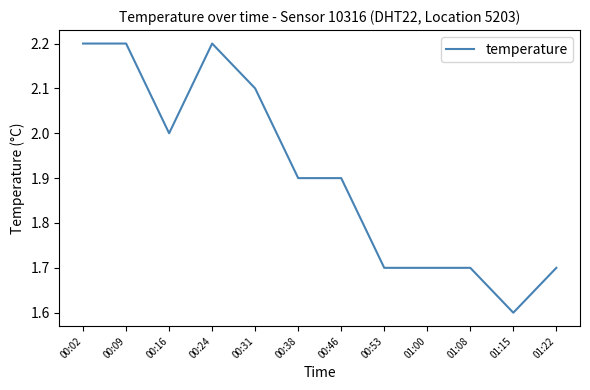

Which category has the lowest value across all series?

01:15